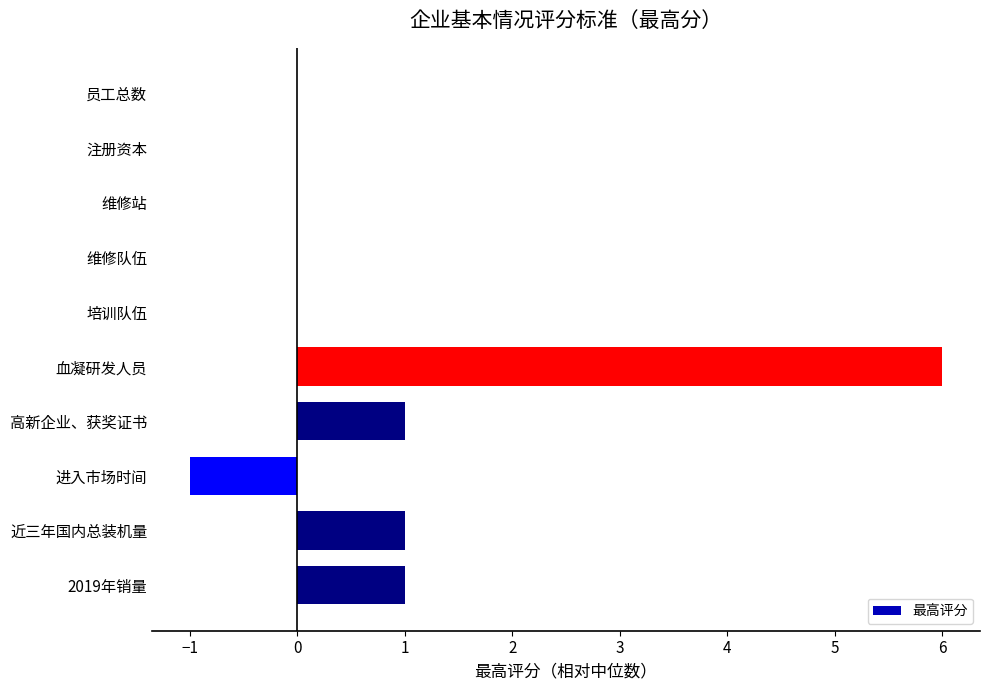

Reading bottom to top, extract all data points from this chart.

2019年销量=1	近三年国内总装机量=1	进入市场时间=-1	高新企业、获奖证书=1	血凝研发人员=6	培训队伍=0	维修队伍=0	维修站=0	注册资本=0	员工总数=0